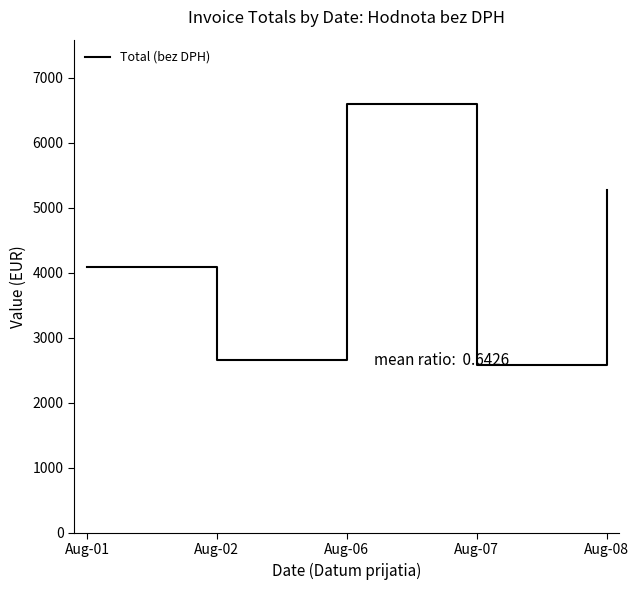

What is the sum of all values?

21200.1